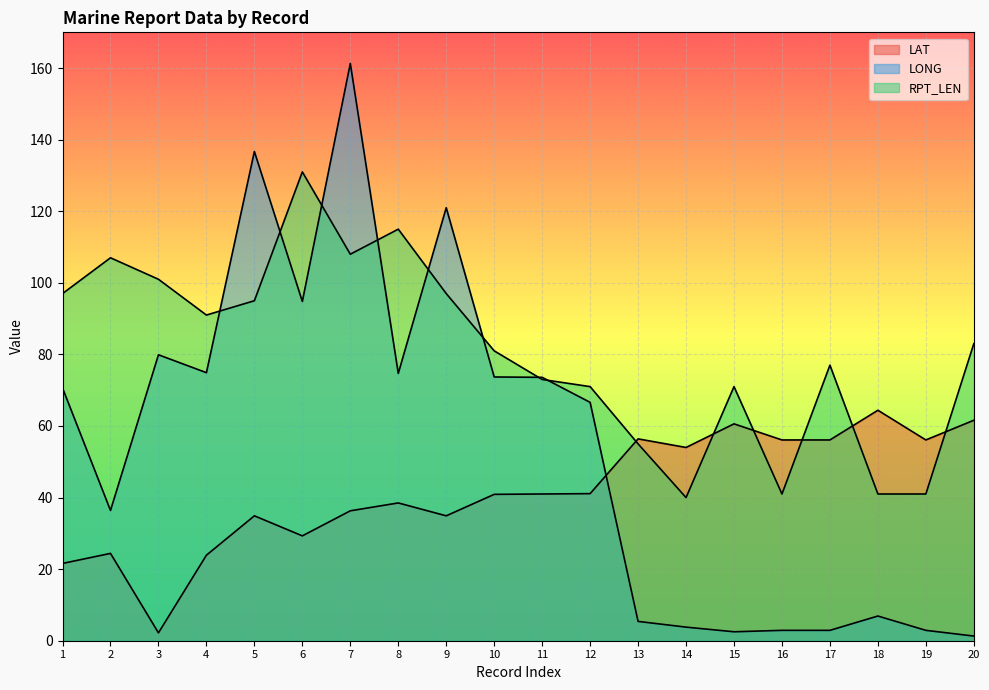

Between 6 and 9, which is larger?

9